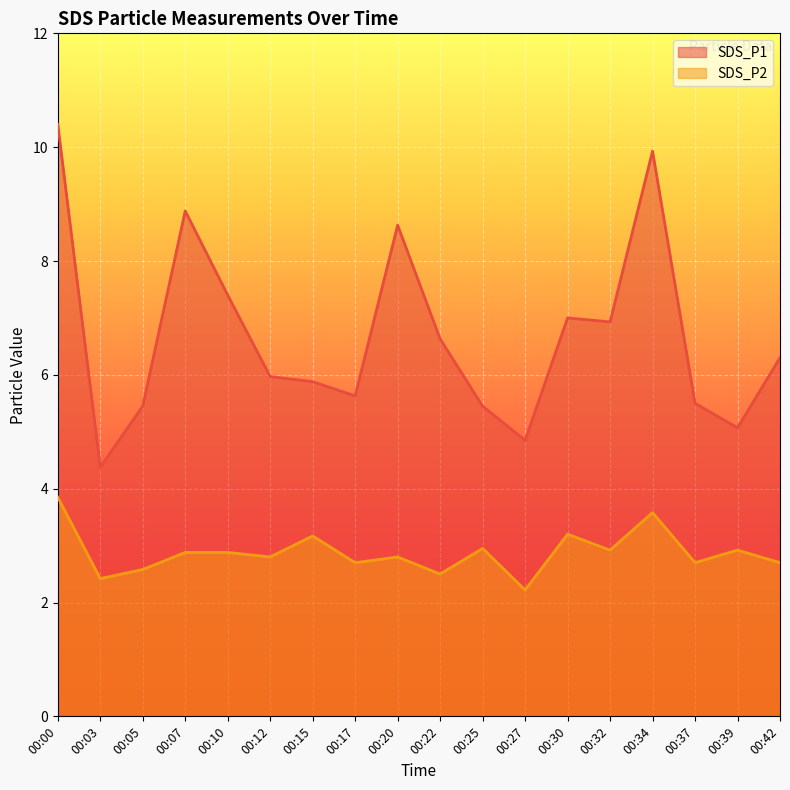

How many interior local peaks does the SDS_P1 series have?

4